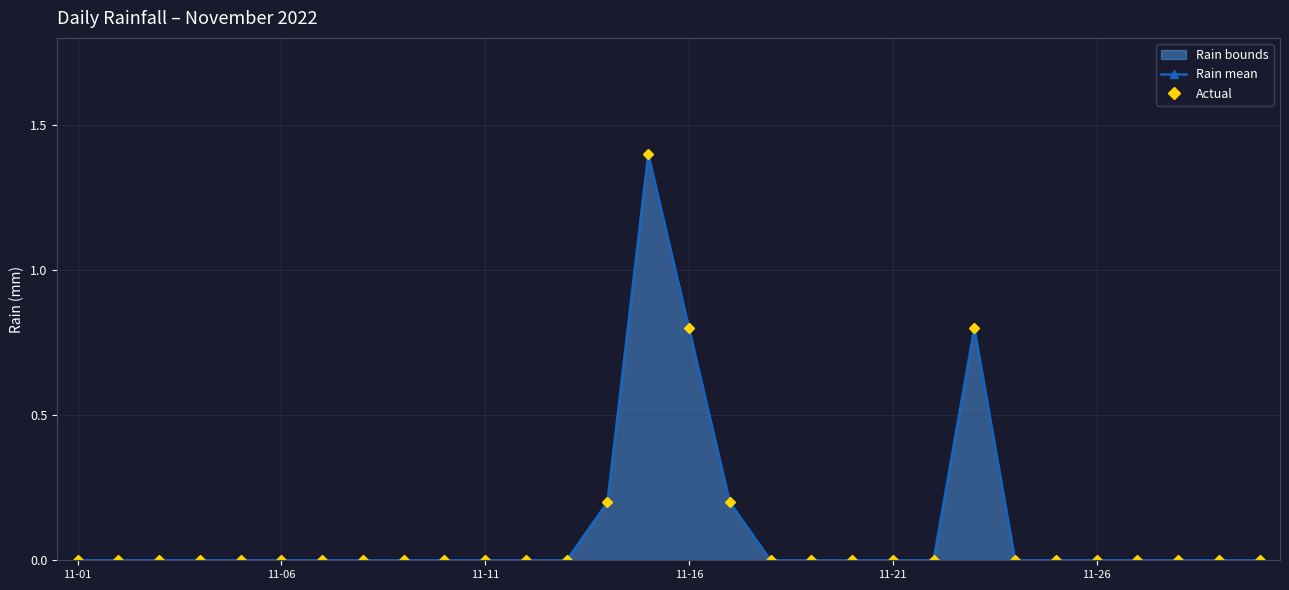

Where is Rain mean nearest to the value 0?

11-01